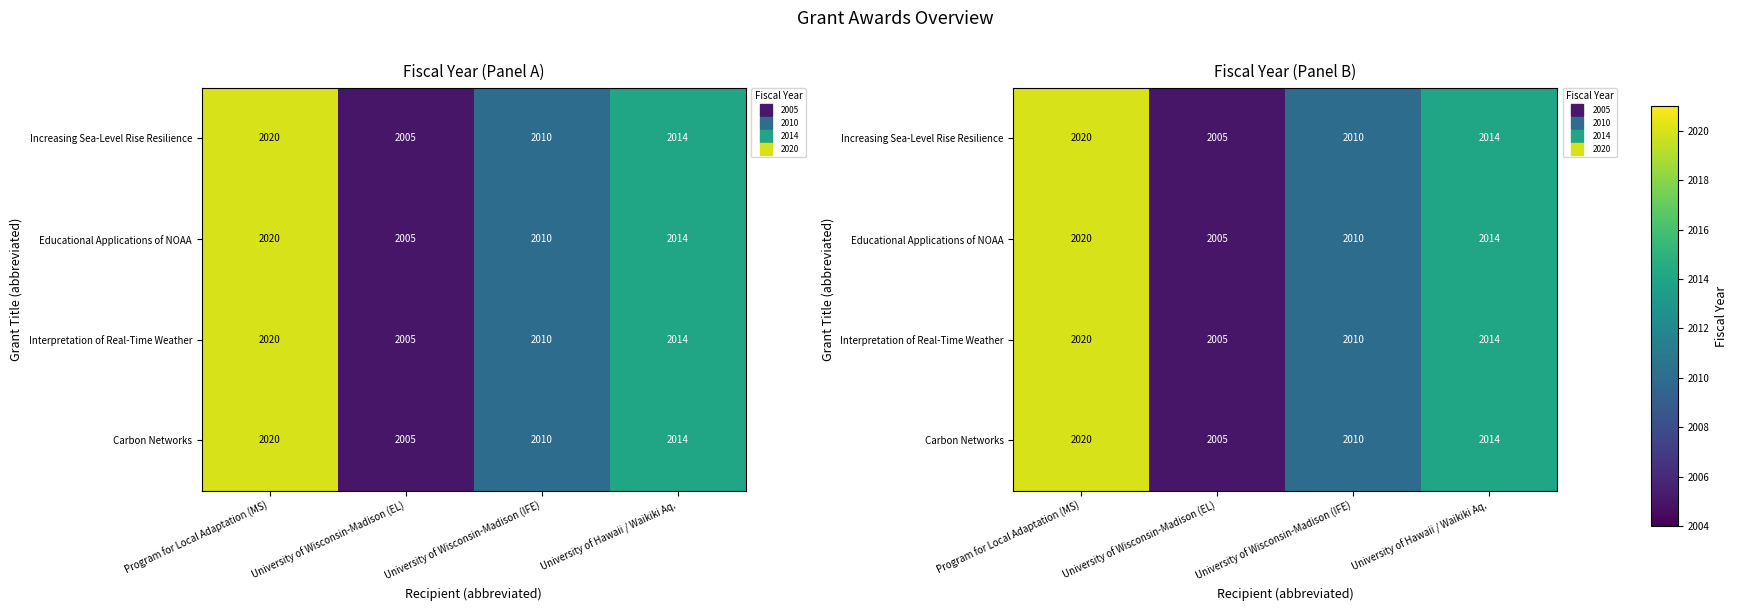

What is the minimum value shown in the chart?

2005